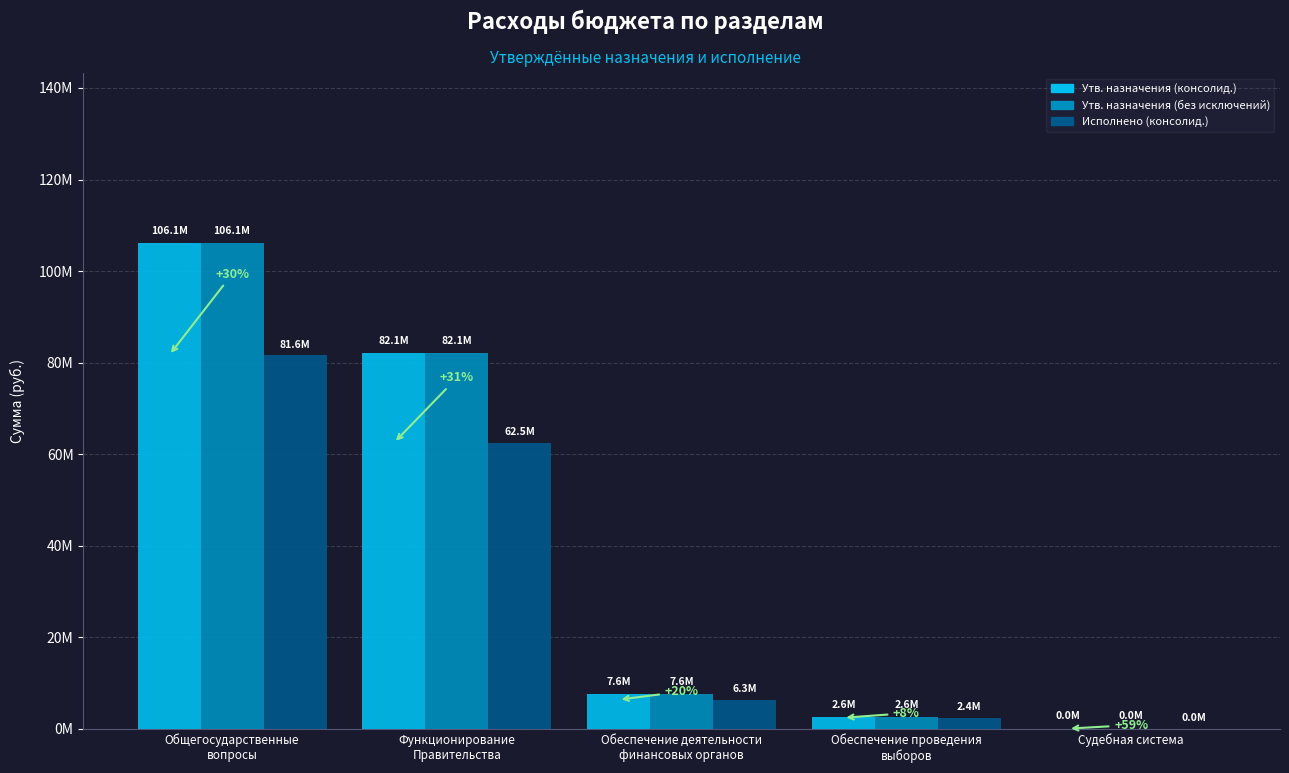

What is the label of the 2nd bar from the left?

Функционирование
Правительства